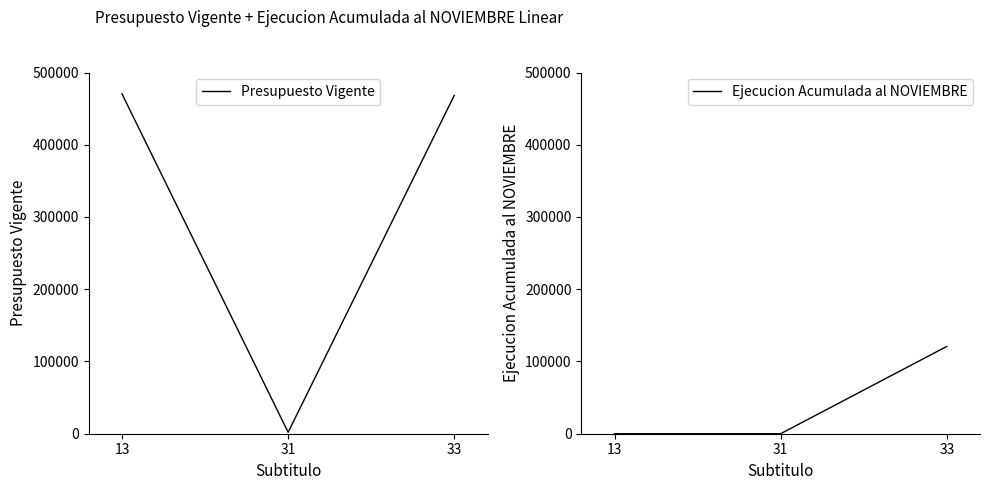

Is it true that Presupuesto Vigente equals 470350 at 13?

True